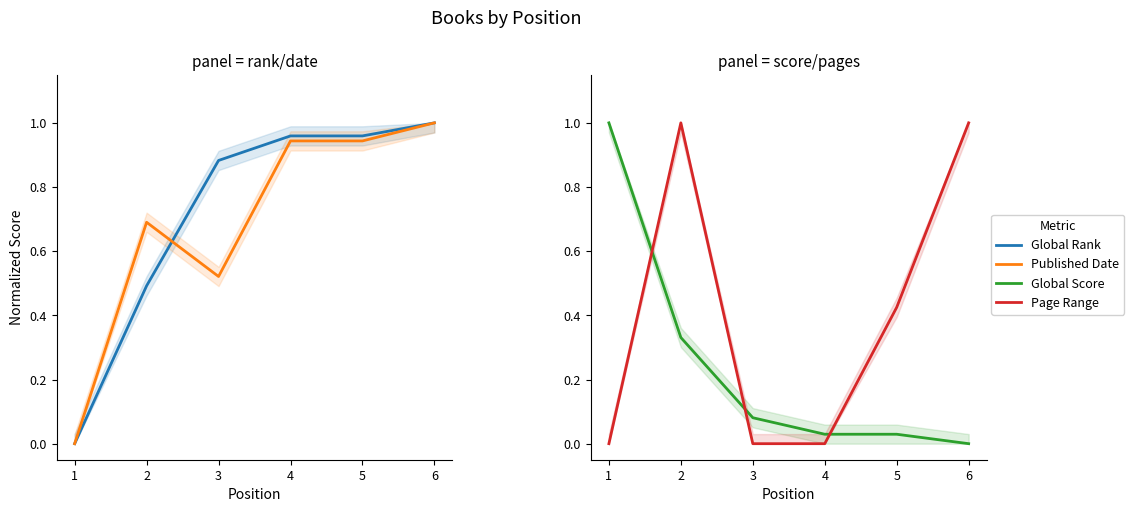

Which series has the widest spread of values?

Global Rank